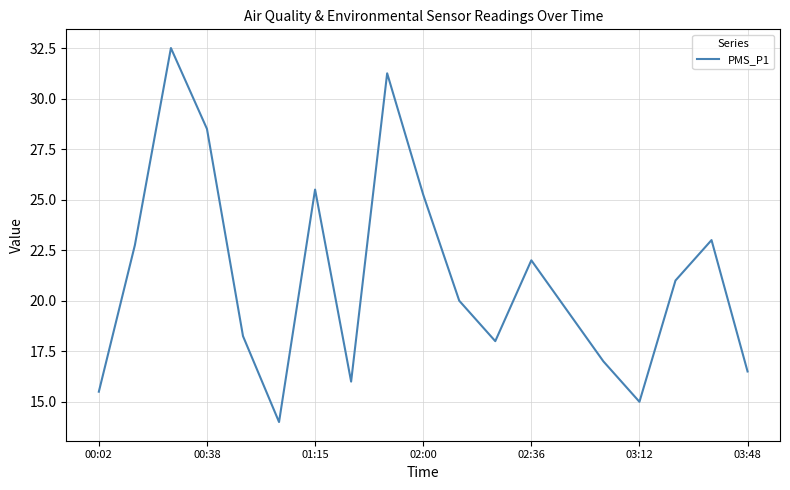

What is the difference between the maximum and minimum values?

18.5